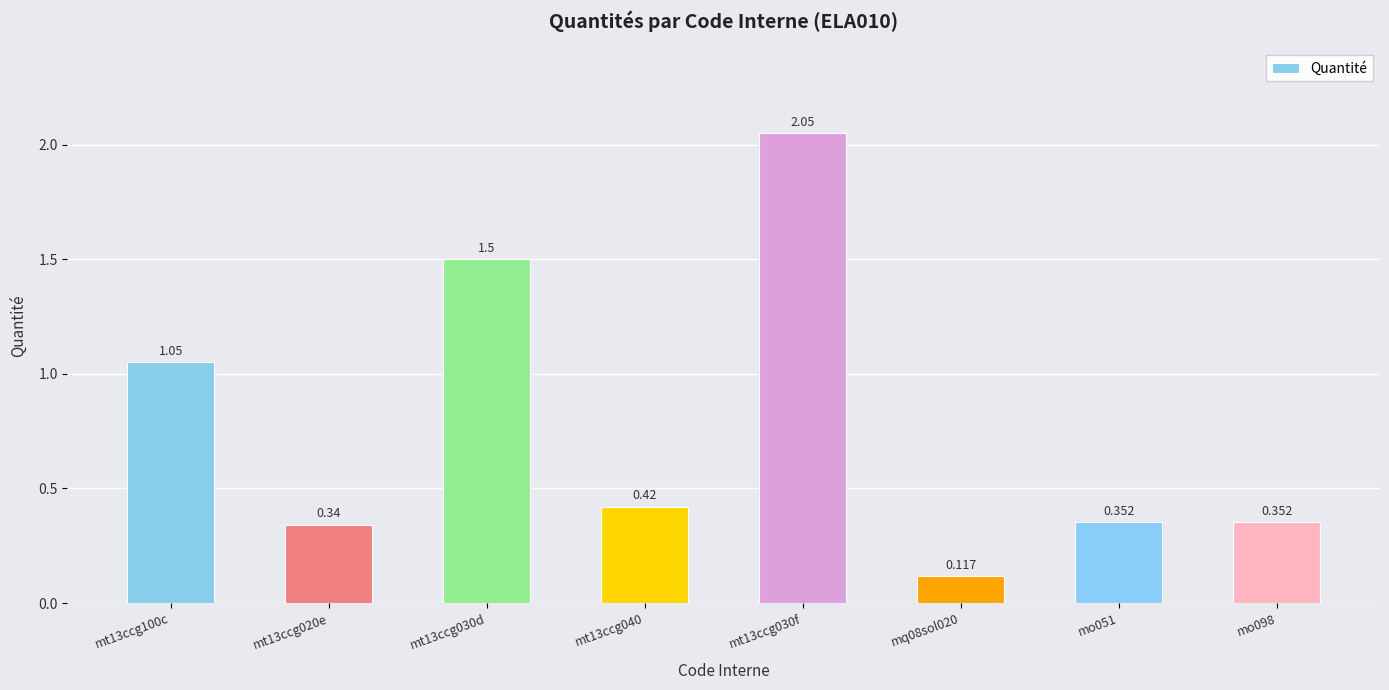

True or false: the data shows 0.3 at mt13ccg020e.

True